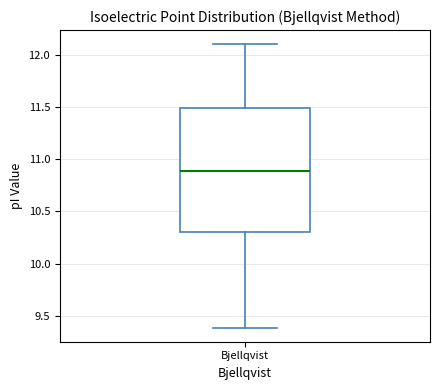

Where does the median line of the box for Bjellqvist sit on the y-axis? The values are not printed on the chart, so give them approximately, as read against the axis.

10.9